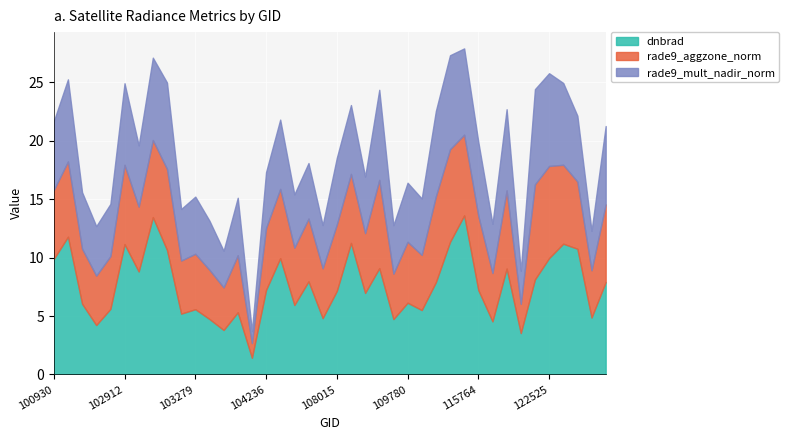

Which category has the highest value in the rade9_aggzone_norm series?

122346